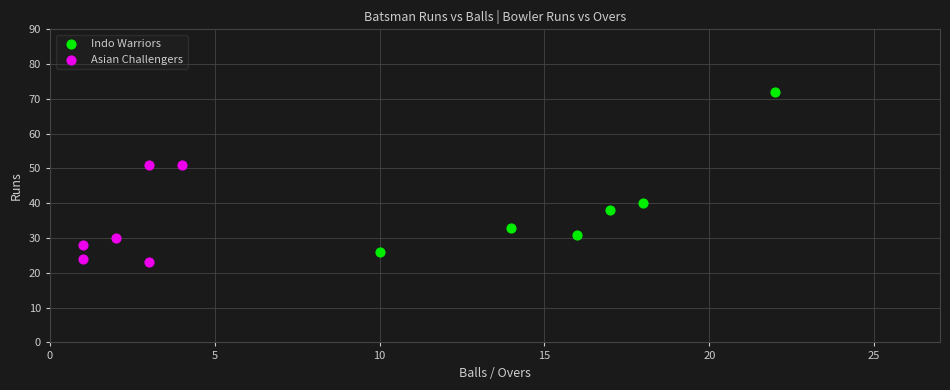

Which series has the largest Y range (max minus min)?

Indo Warriors